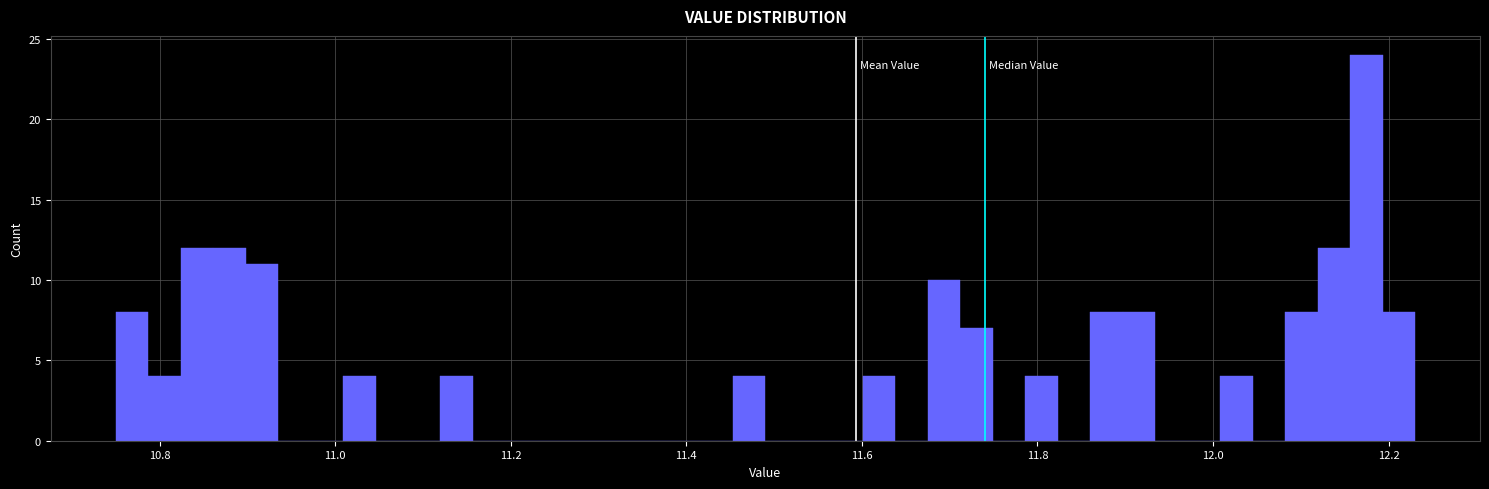

Around what value on the x-axis is the tallest bar? Give the approximate position of its centre, as read against the axis.

12.18